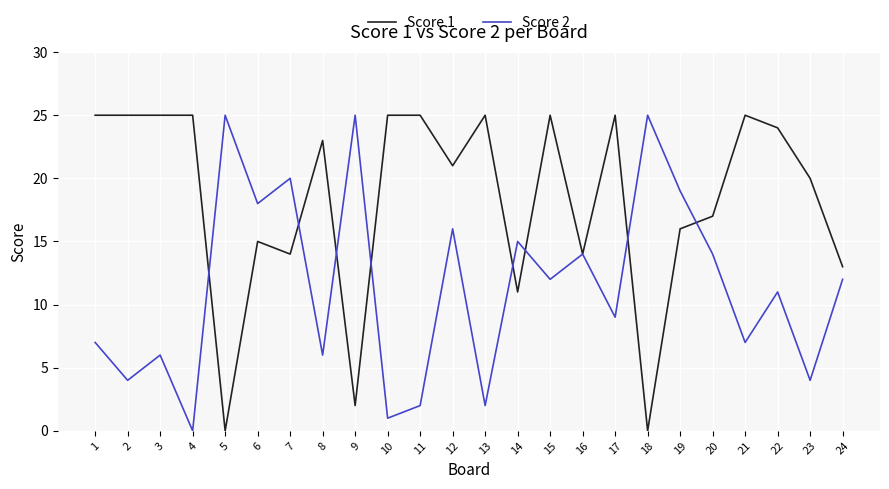

Is the value of Score 2 at 23 greater than the value of Score 1 at 1?

No